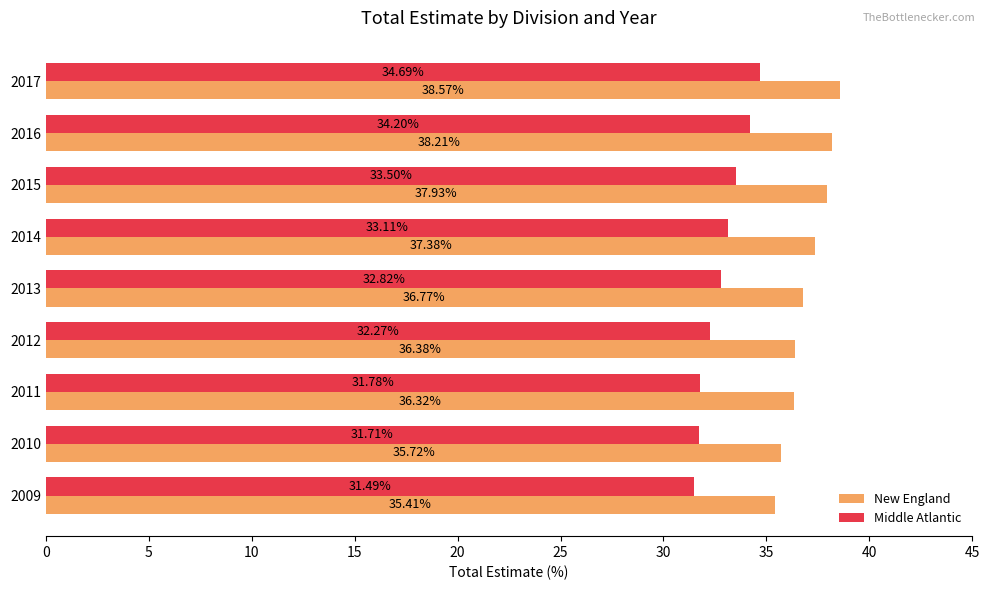

At how many categories does at least one series exceed 32?

9